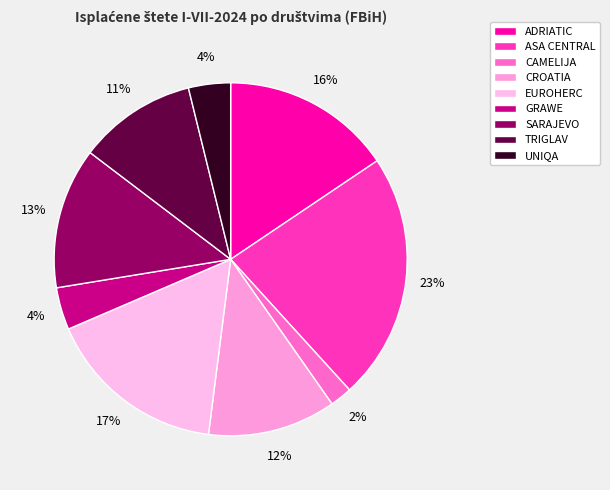

Is the sum of GRAWE and EUROHERC greater than half?

No